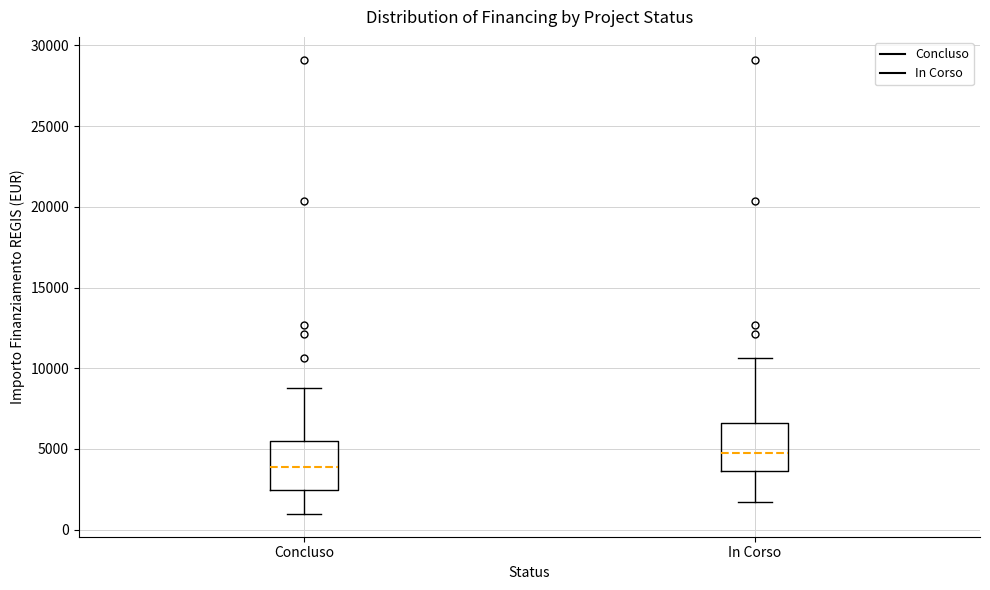

Reading left to right, transcribe this box plot: for each box, give where its median line is, the range the box spans, and where its two whiskers end, as read against the y-axis. The values are not printed on the chart, so give them approximately, as read against the axis.

Concluso: median 4000, box 2500 to 5500, whiskers 1000 to 8500
In Corso: median 4500, box 3500 to 6500, whiskers 1500 to 10500